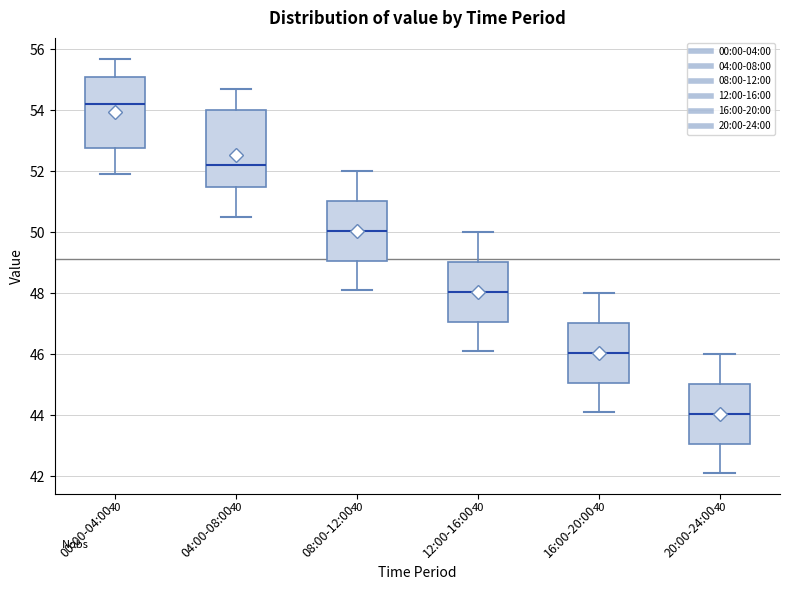

Which box has the lowest median line?

20:00-24:00